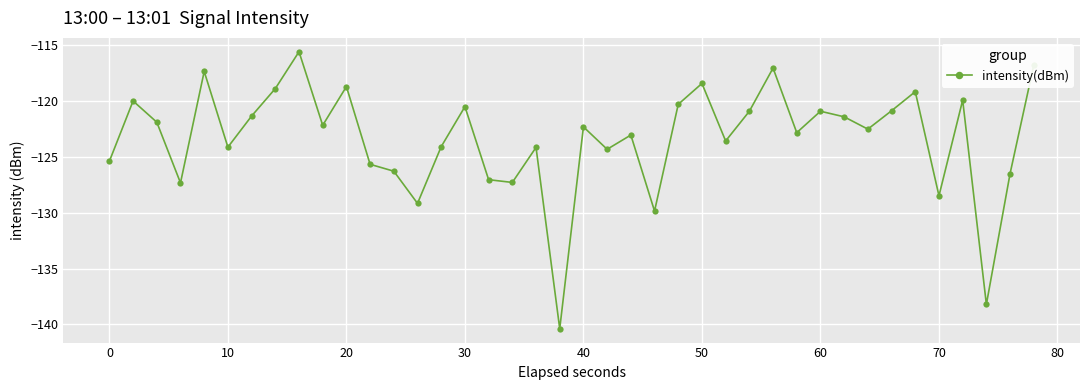

What is the maximum value shown in the chart?

-115.6